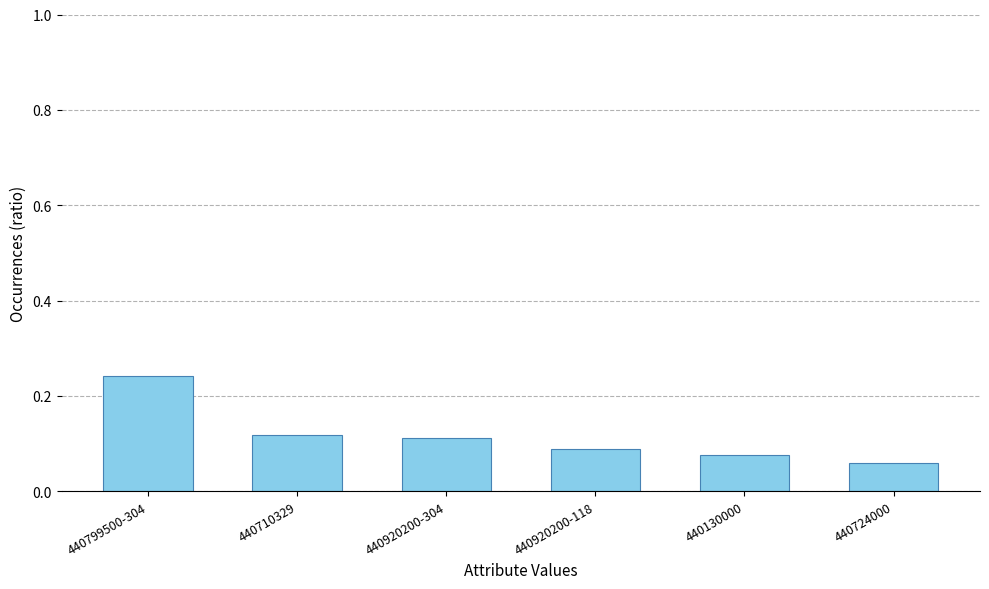

Which label corresponds to the largest value in the chart?

440799500-304